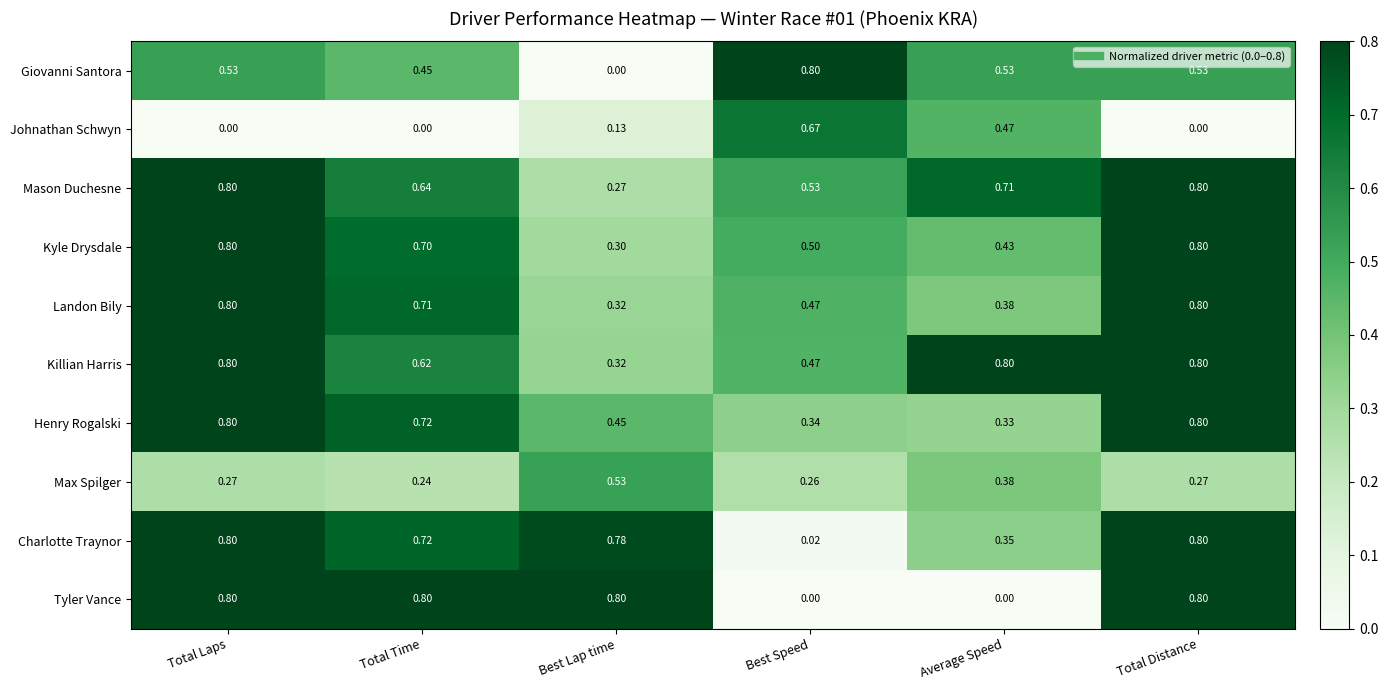

Where is Max Spilger nearest to the value 0?

Total Time